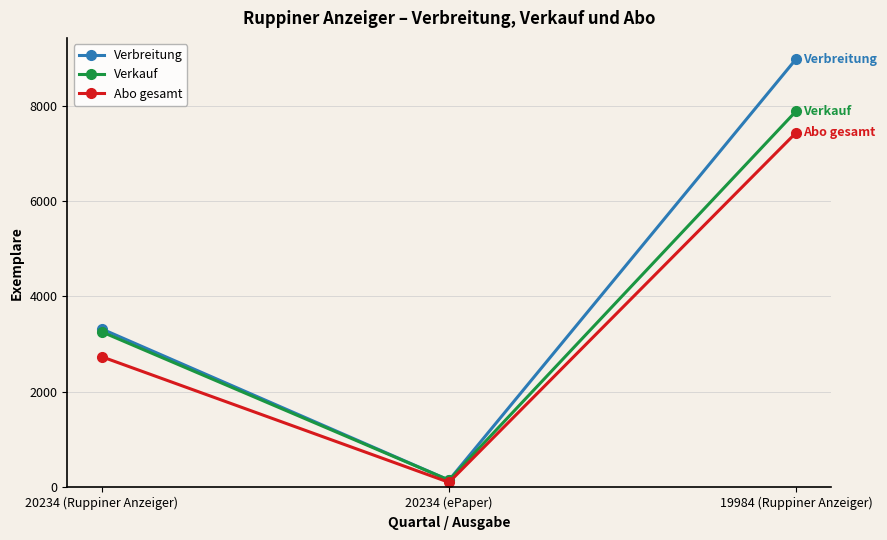

How many data points in Abo gesamt are less than 2736?

1